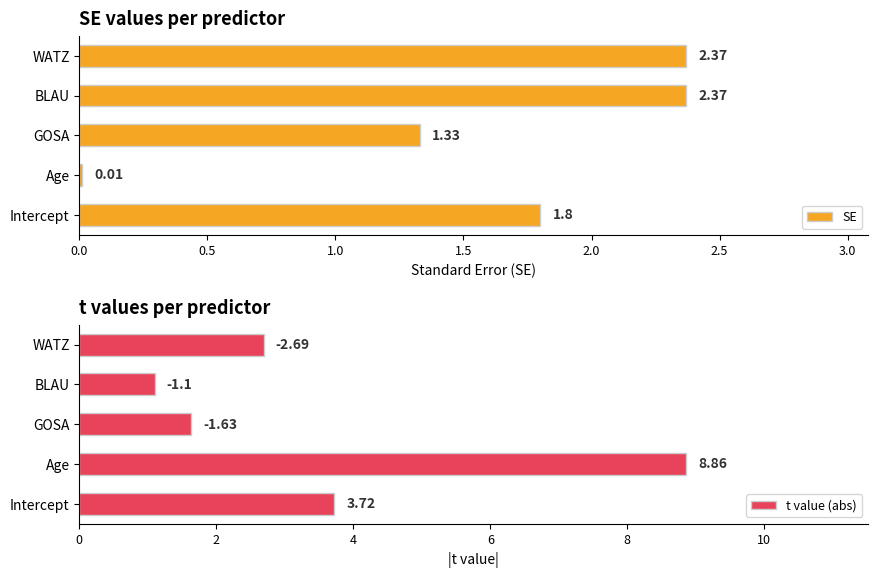

Where is SE nearest to the value 1?

GOSA